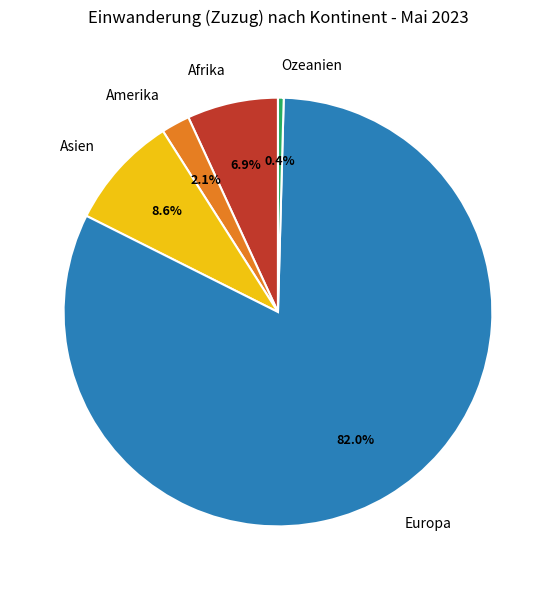

What is the smallest slice in the pie chart?

Ozeanien